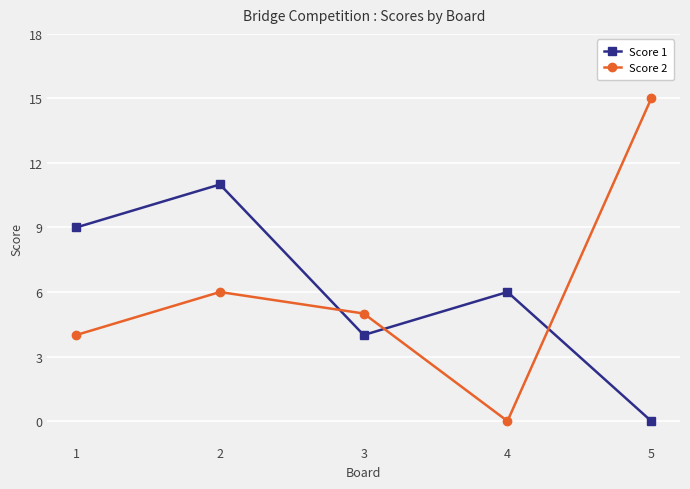

At which category is the sum across all series the highest?

2